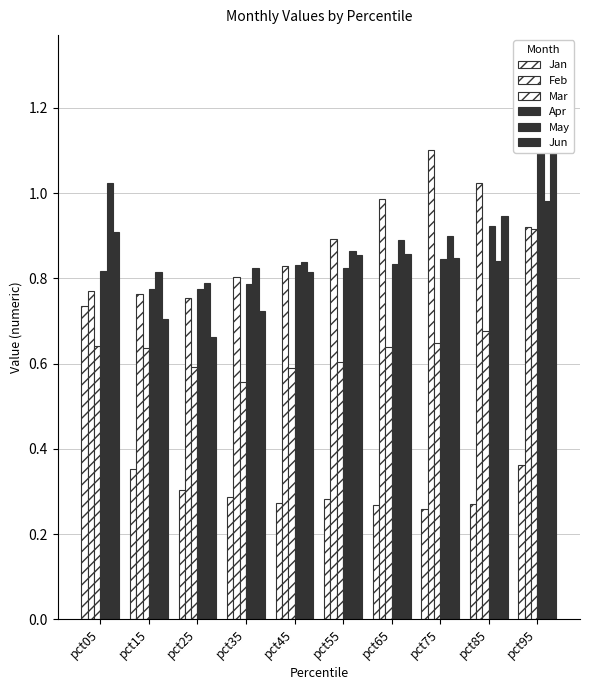

Reading left to right, extract all data points from this chart.

Jan: pct05=0.7	pct15=0.4	pct25=0.3	pct35=0.3	pct45=0.3	pct55=0.3	pct65=0.3	pct75=0.3	pct85=0.3	pct95=0.4
Feb: pct05=0.8	pct15=0.8	pct25=0.8	pct35=0.8	pct45=0.8	pct55=0.9	pct65=1.0	pct75=1.1	pct85=1.0	pct95=0.9
Mar: pct05=0.6	pct15=0.6	pct25=0.6	pct35=0.6	pct45=0.6	pct55=0.6	pct65=0.6	pct75=0.6	pct85=0.7	pct95=0.9
Apr: pct05=0.8	pct15=0.8	pct25=0.8	pct35=0.8	pct45=0.8	pct55=0.8	pct65=0.8	pct75=0.8	pct85=0.9	pct95=1.2
May: pct05=1.0	pct15=0.8	pct25=0.8	pct35=0.8	pct45=0.8	pct55=0.9	pct65=0.9	pct75=0.9	pct85=0.8	pct95=1.0
Jun: pct05=0.9	pct15=0.7	pct25=0.7	pct35=0.7	pct45=0.8	pct55=0.9	pct65=0.9	pct75=0.8	pct85=0.9	pct95=1.3